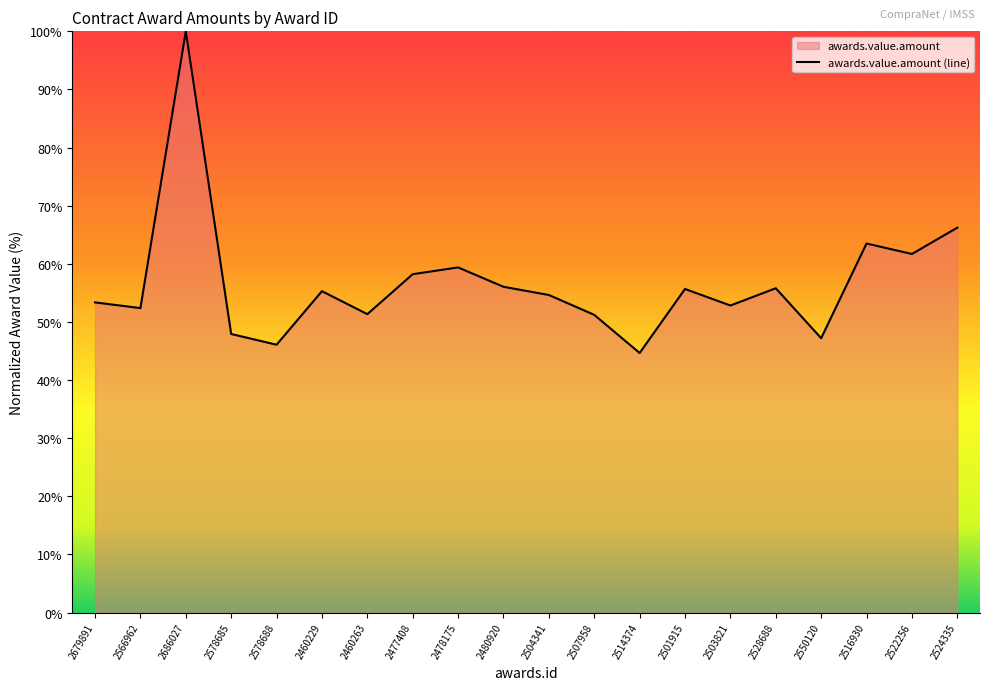

How many points are lower than both their immediate neighbors (excluding endpoints)?

7